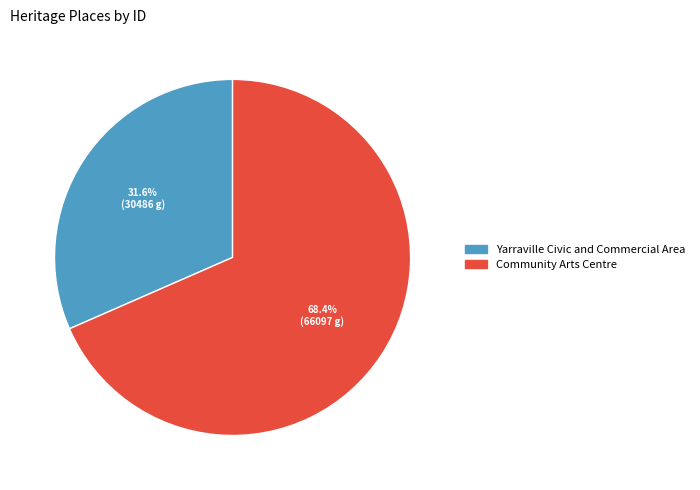

How many slices are in this pie chart?

2